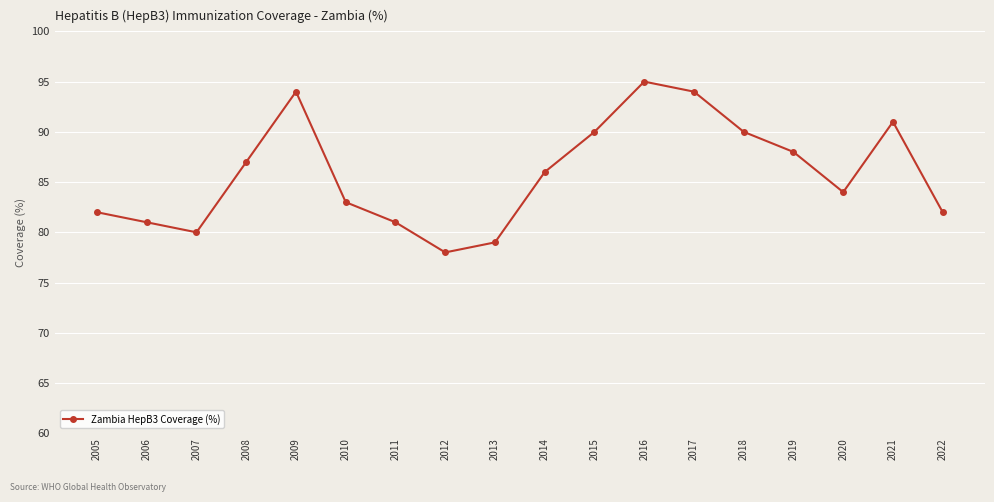

What value does the data have at 2020, to the nearest 5?

85